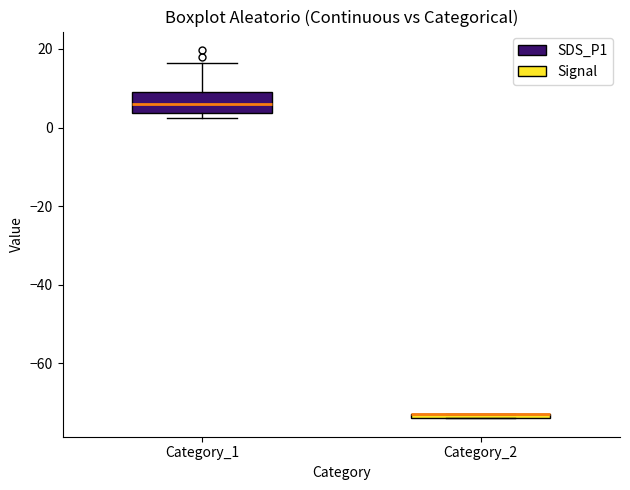

Where does the upper whisker of the box for Category_1 end on the y-axis? The values are not printed on the chart, so give them approximately, as read against the axis.

16